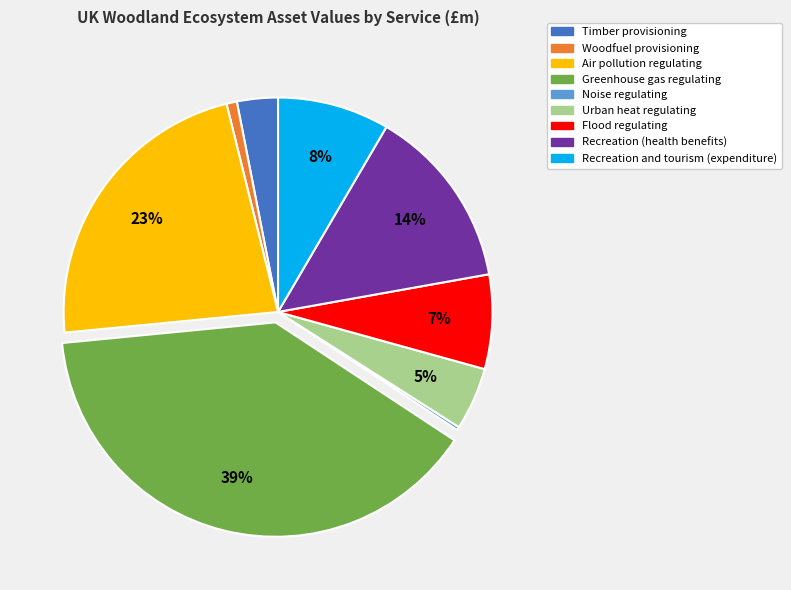

Is the sum of Recreation and tourism (expenditure) and Timber provisioning greater than half?

No